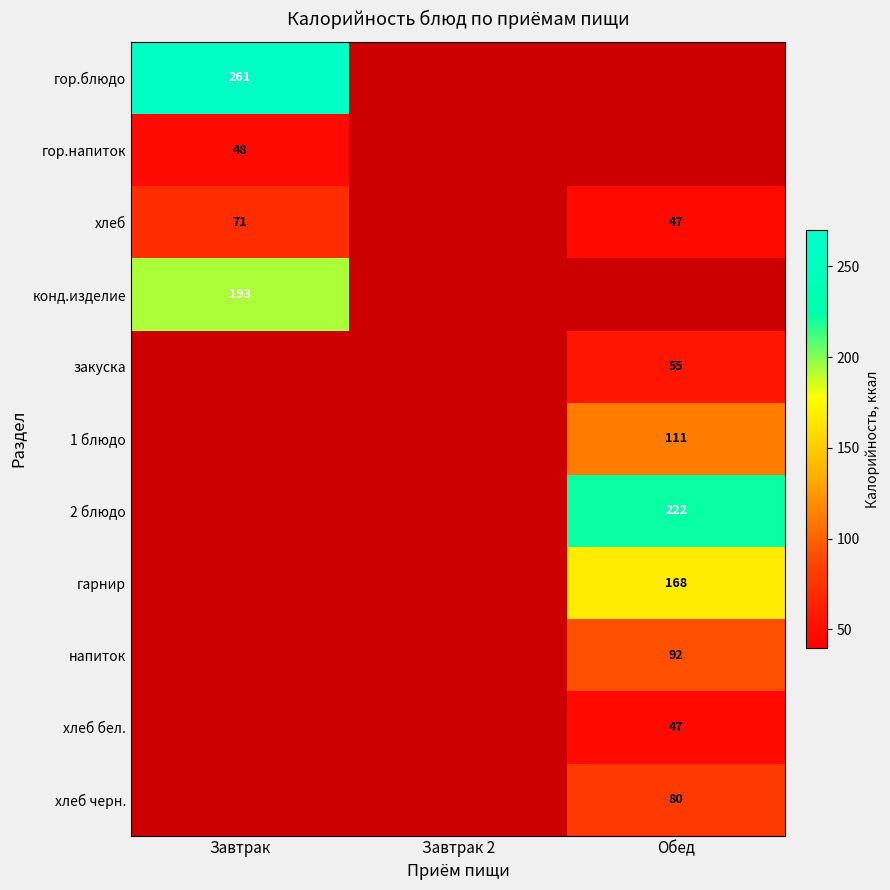

Is it true that хлеб equals 47 at Обед?

True